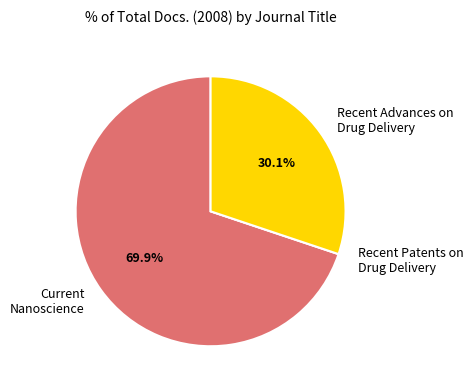

The Current Nanoscience slice represents 70% of the pie. True or false?

True